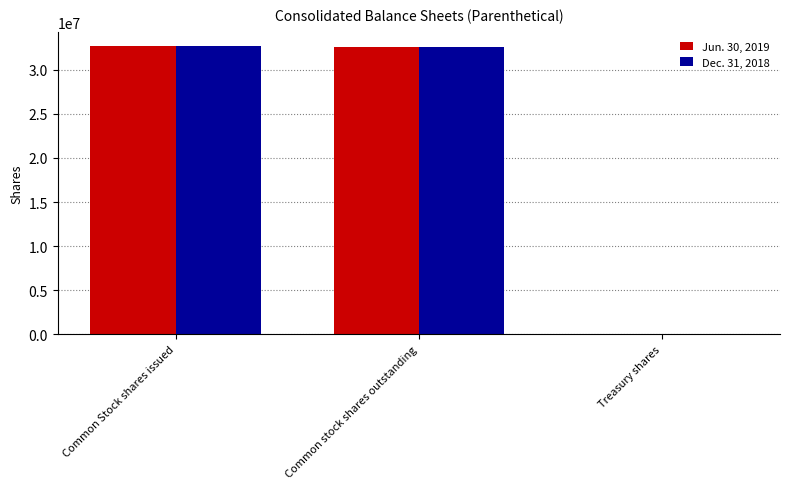

Is it true that Dec. 31, 2018 equals 49670956 at Common stock shares outstanding?

False